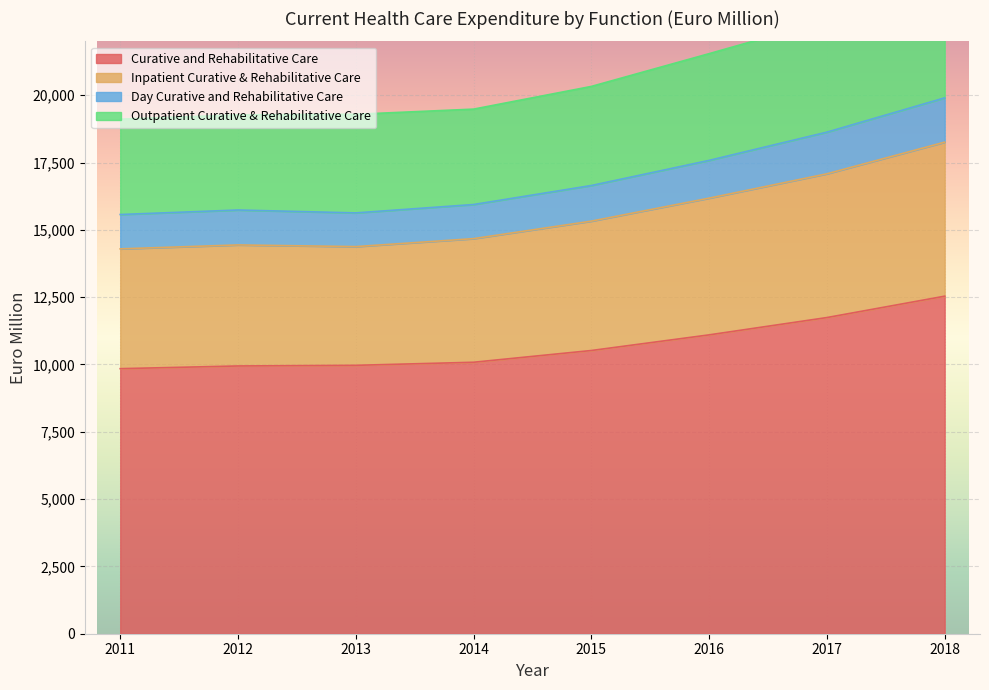

List the labels in order of Day Curative and Rehabilitative Care value, largest first.

2018, 2017, 2016, 2015, 2014, 2013, 2012, 2011